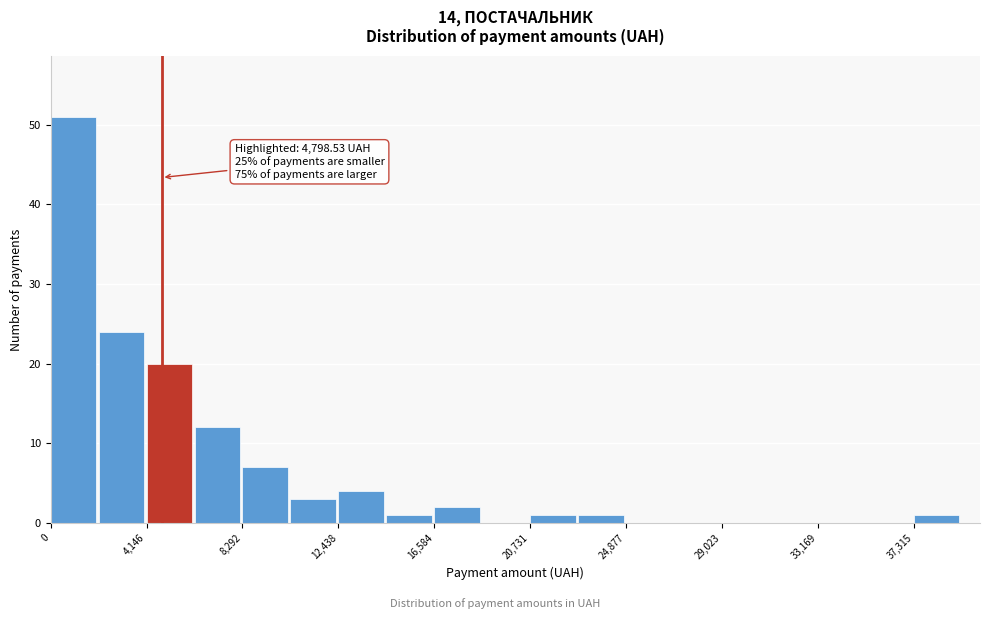

Over which range of the x-axis is the bar tallest?

0 to 2000